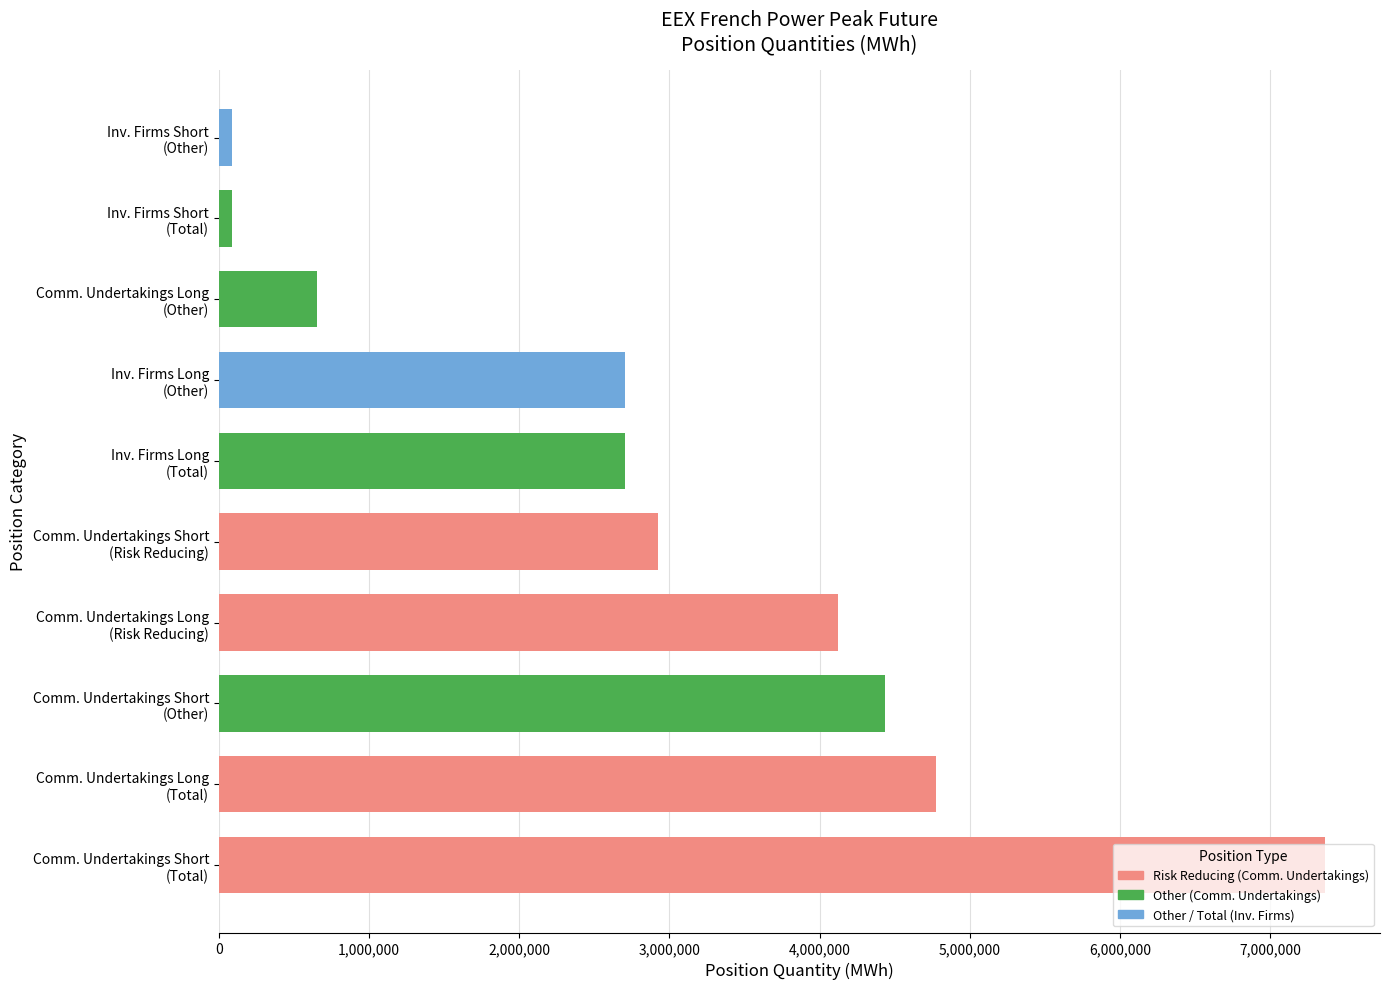

What is the difference between the maximum and minimum values?

7273176